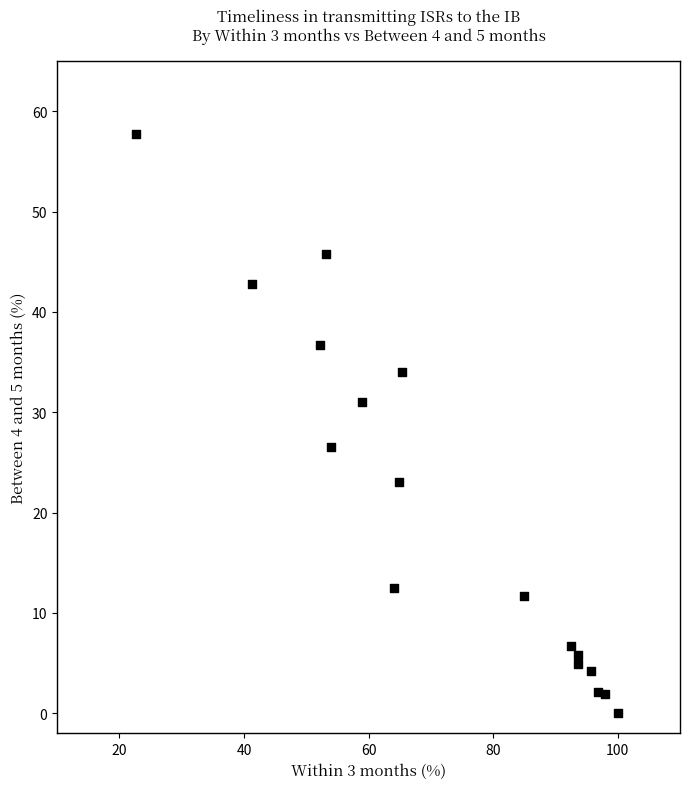

What Y value in the scatter plot is closest to 28?

26.5